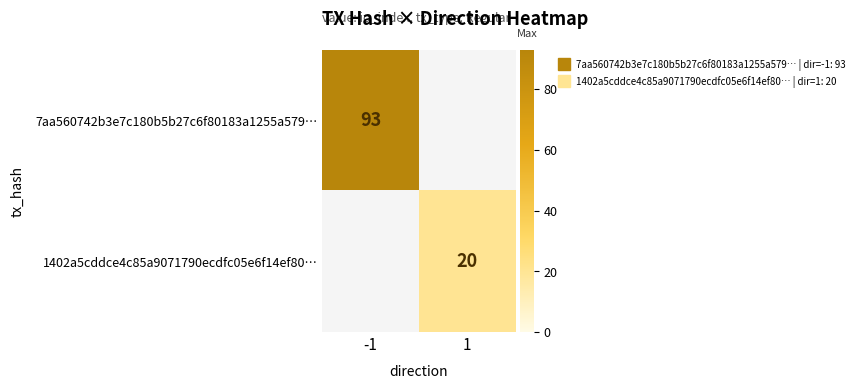

Which category has the highest value in the 1402a5cddce4c85a9071790ecdfc05e6f14ef80… series?

-1